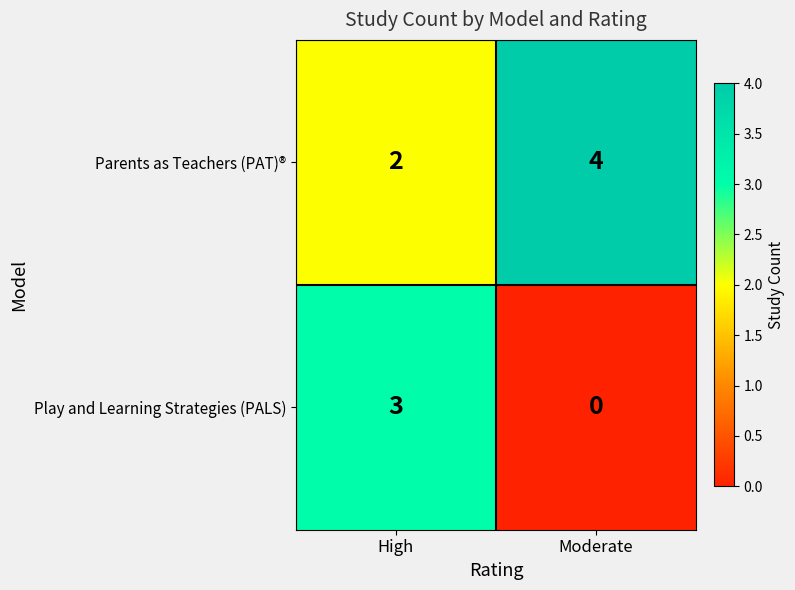

What is the sum of the Parents as Teachers (PAT)® values at Moderate and High?

6